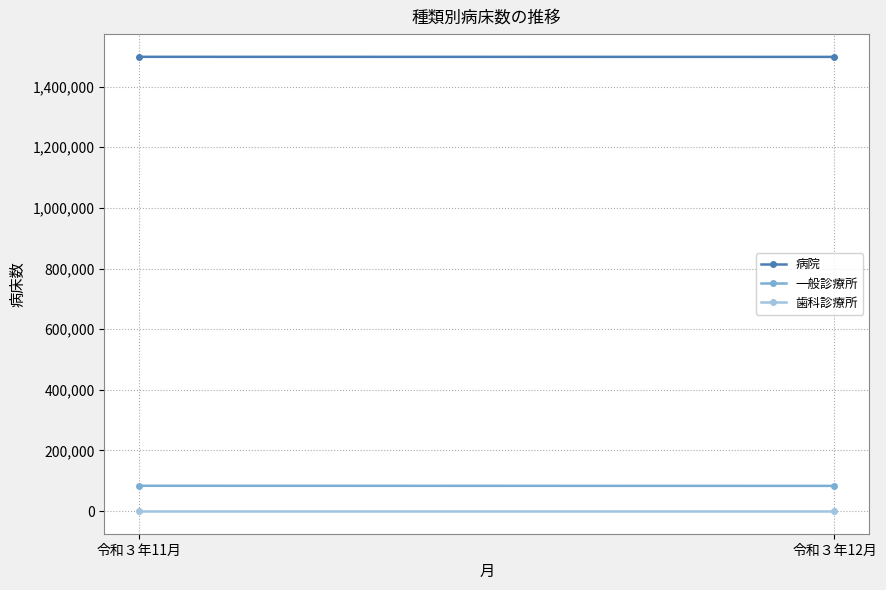

Count the number of categories in the chart.

2